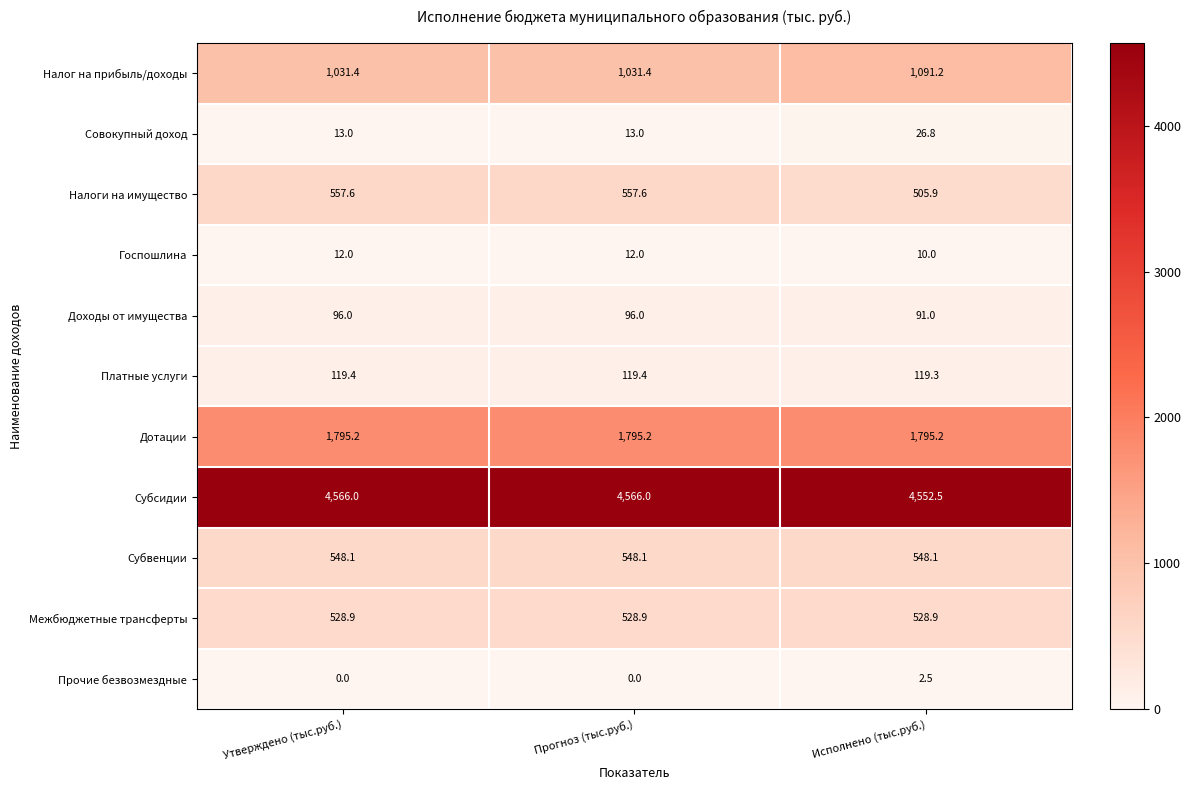

What is the average value of the Межбюджетные трансферты series?

528.9